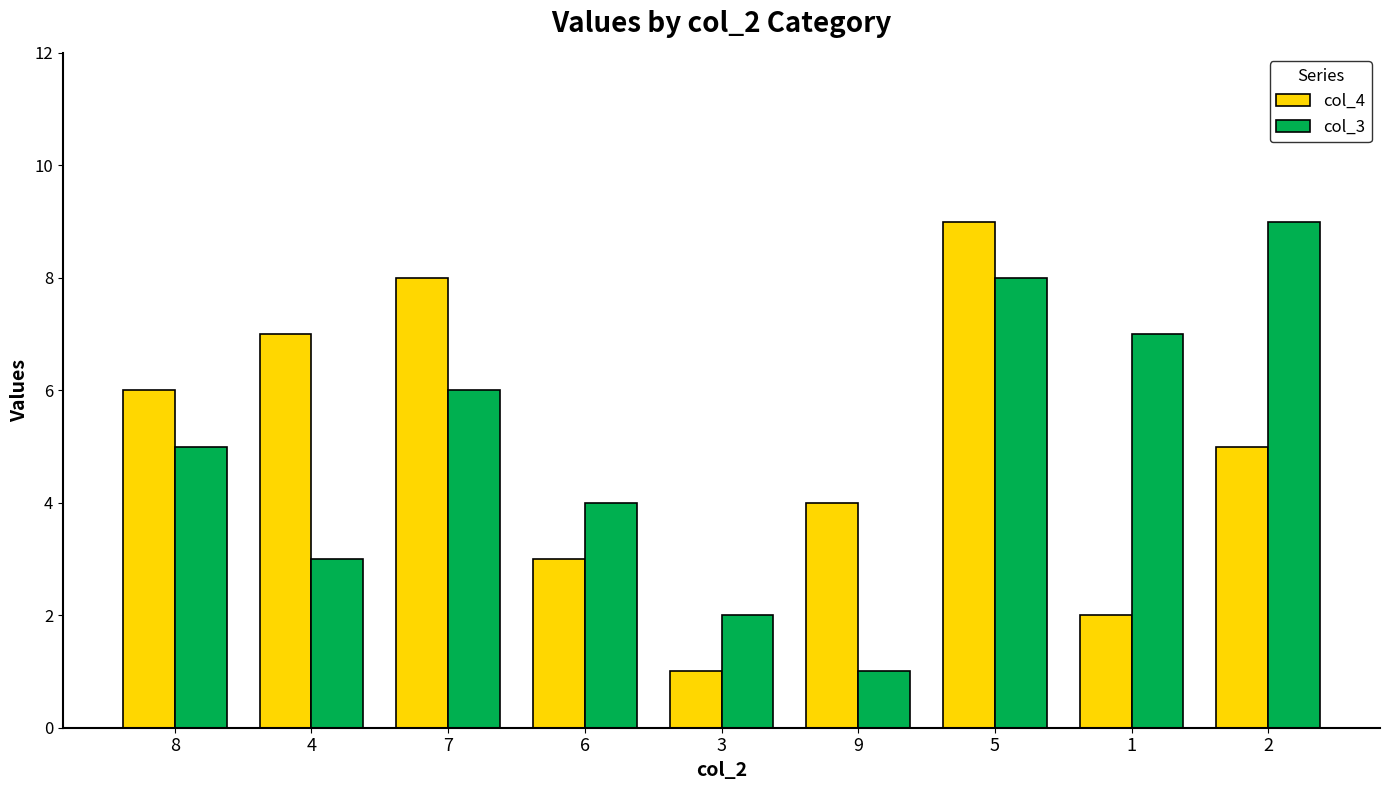

What is the total value across all series at 8?

11